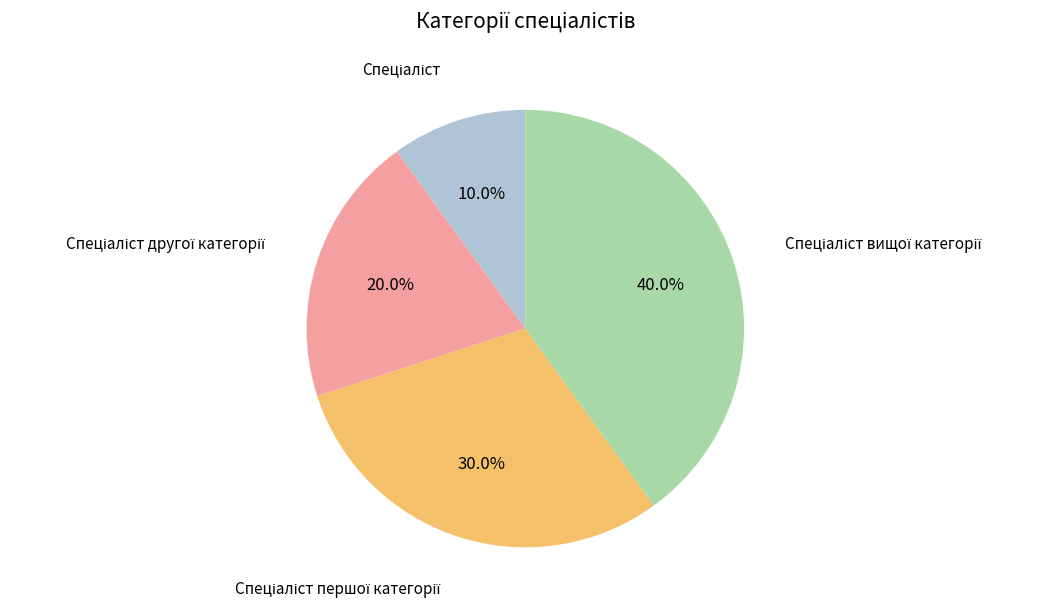

How many segments does this pie chart have?

4